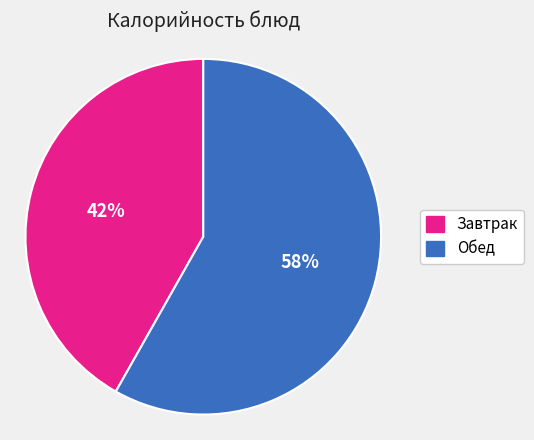

To the nearest percent, what is the average slice percentage?

50%